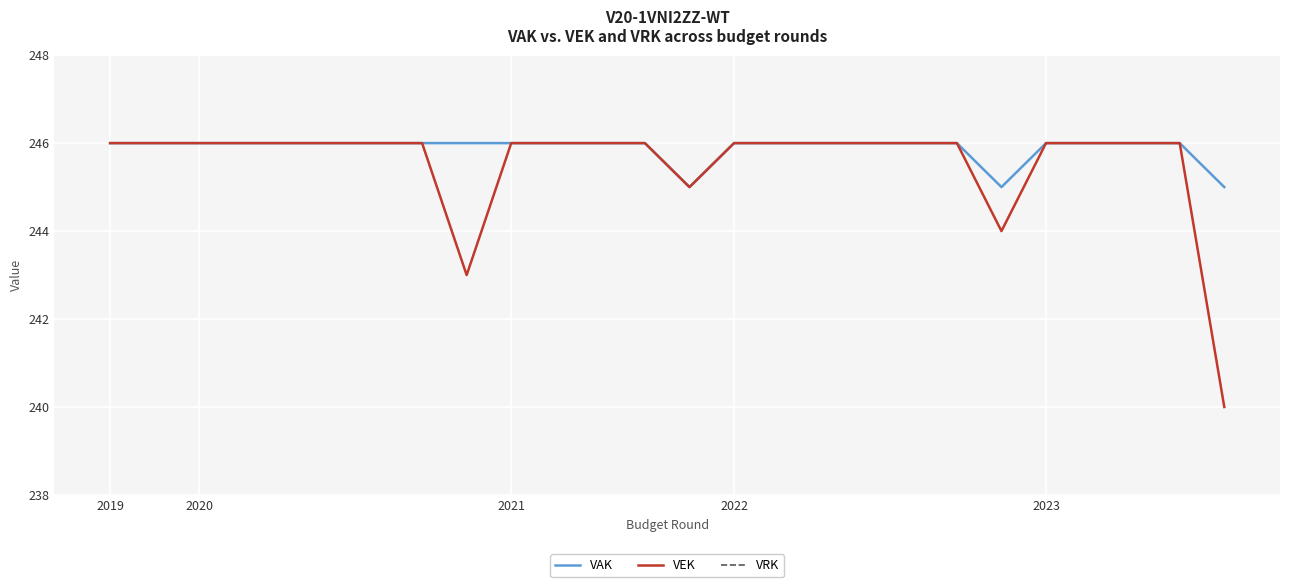

What is the difference between the second highest and minimum values in the VEK series?

6